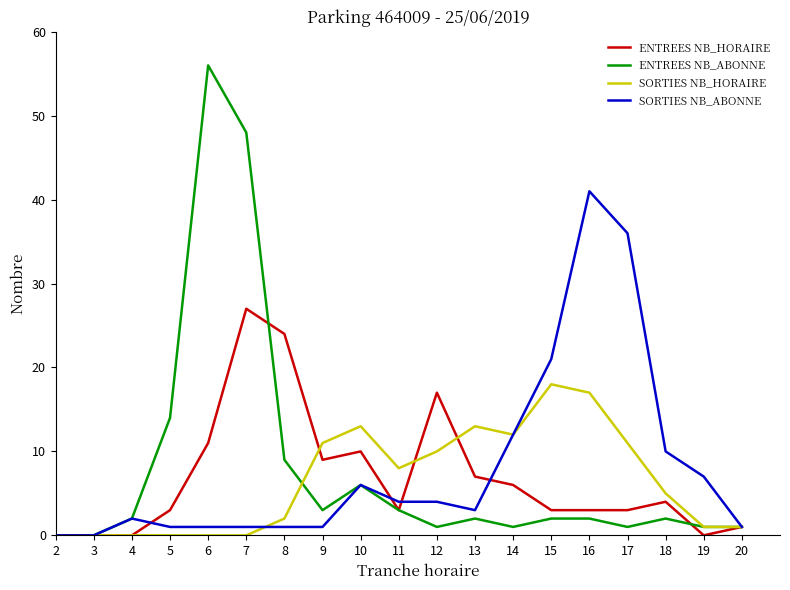

At which category is the sum across all series the highest?

7